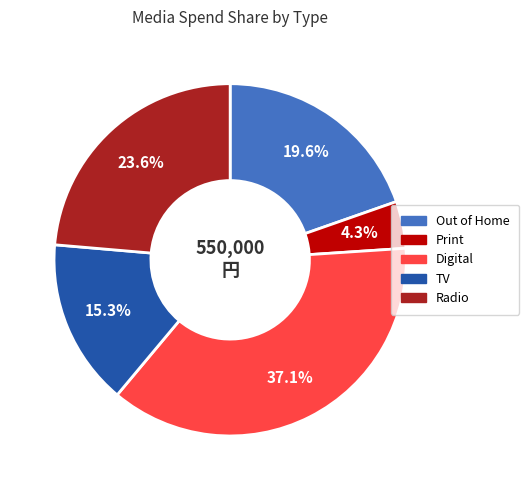

To the nearest percent, what percentage of the pie is Radio?

24%